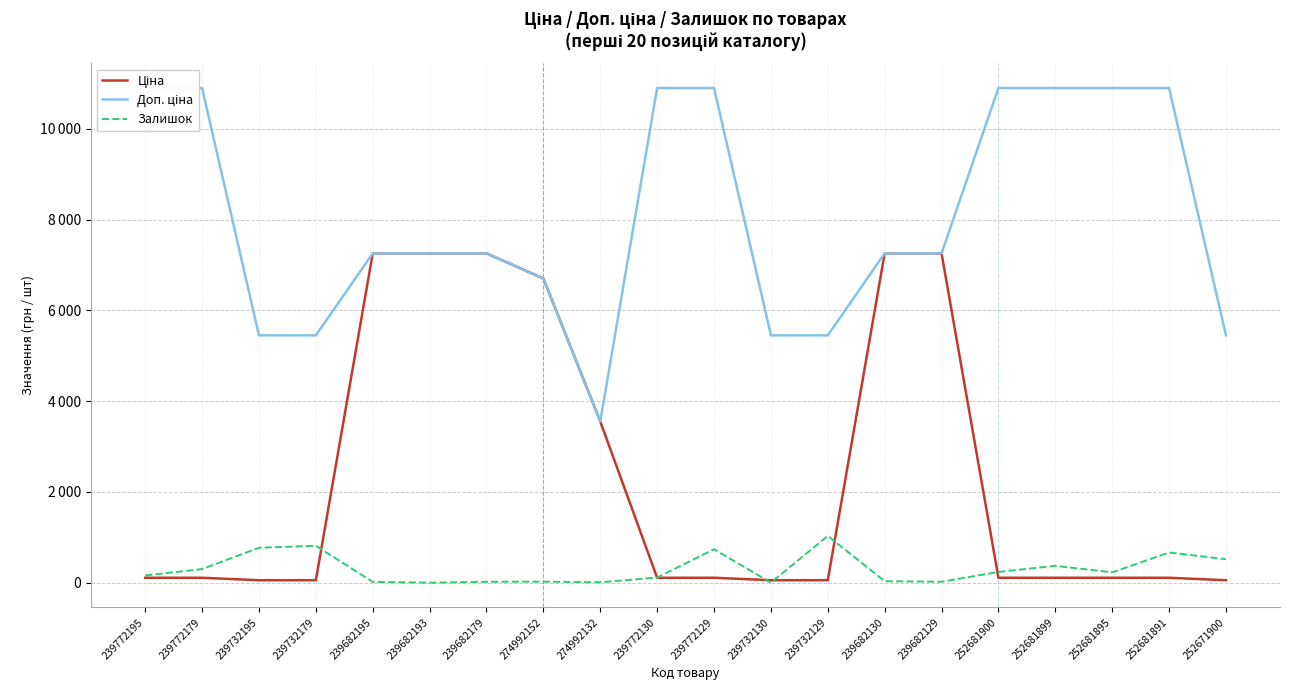

Reading left to right, extract all data points from this chart.

Ціна: 239772195=109.0	239772179=109.0	239732195=54.5	239732179=54.5	239682195=7258.9	239682193=7258.9	239682179=7258.9	274992152=6705.7	274992132=3554.0	239772130=109.0	239772129=109.0	239732130=54.5	239732129=54.5	239682130=7258.9	239682129=7258.9	252681900=109.0	252681899=109.0	252681895=109.0	252681891=109.0	252671900=54.5
Доп. ціна: 239772195=10903.0	239772179=10903.0	239732195=5452.0	239732179=5452.0	239682195=7258.9	239682193=7258.9	239682179=7258.9	274992152=6705.7	274992132=3554.0	239772130=10903.0	239772129=10903.0	239732130=5452.0	239732129=5452.0	239682130=7258.9	239682129=7258.9	252681900=10903.0	252681899=10903.0	252681895=10903.0	252681891=10903.0	252671900=5452.0
Залишок: 239772195=160.0	239772179=300.0	239732195=770.0	239732179=814.0	239682195=18.0	239682193=0.0	239682179=20.0	274992152=23.0	274992132=9.0	239772130=113.0	239772129=738.0	239732130=2.0	239732129=1031.0	239682130=34.0	239682129=21.0	252681900=237.0	252681899=372.0	252681895=228.0	252681891=665.0	252671900=518.0